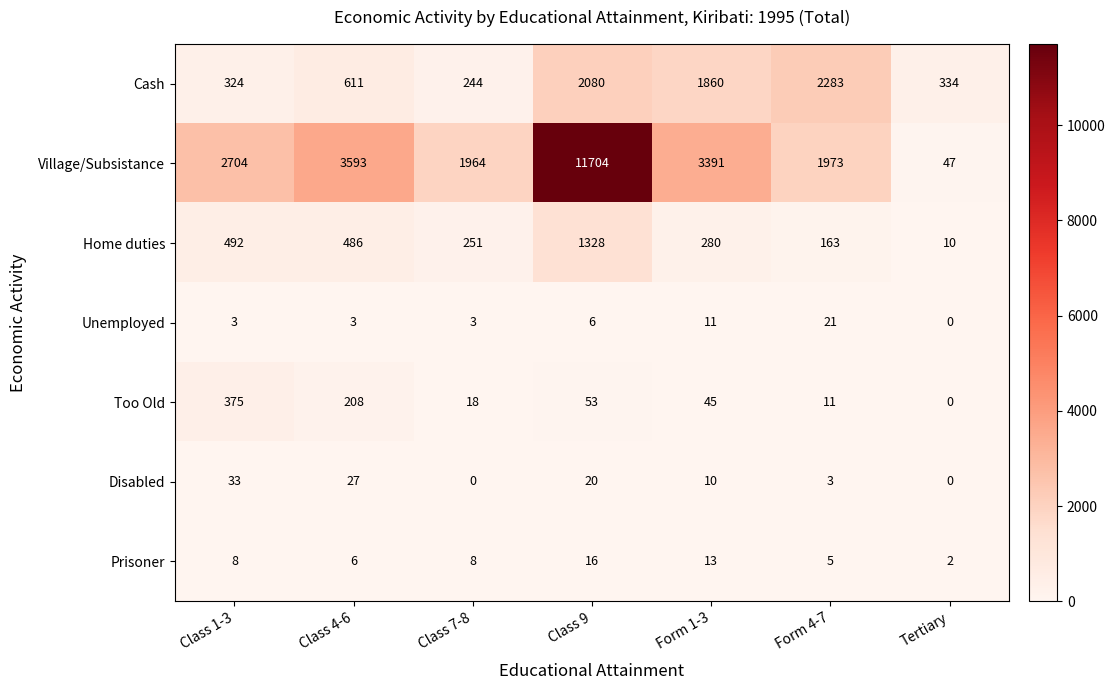

At which label does Village/Subsistance reach its peak?

Class 9